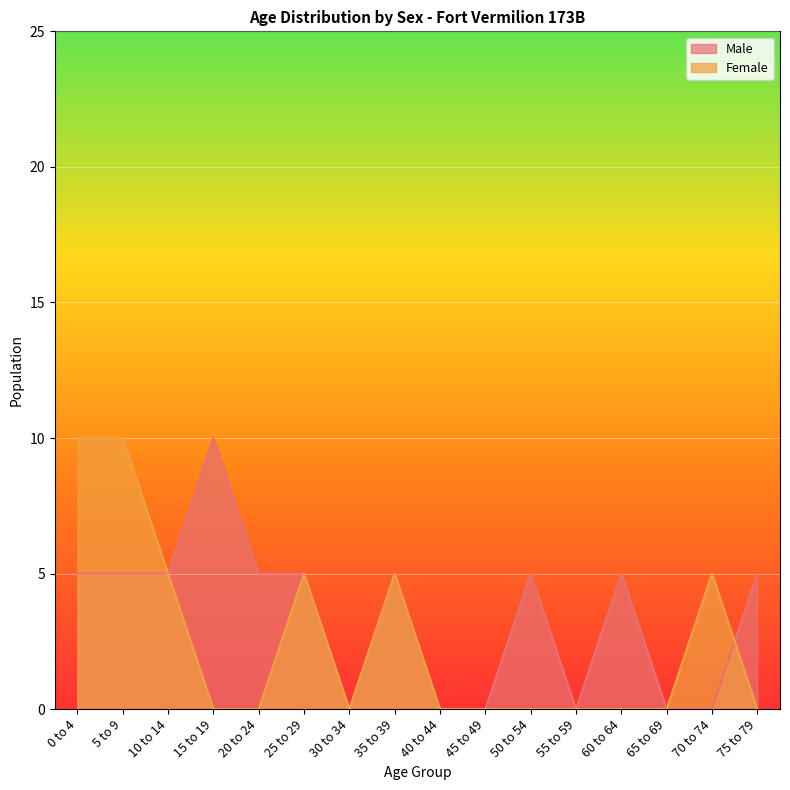

Reading left to right, list all the values displayed in this chart.

Male: 0 to 4=5	5 to 9=5	10 to 14=5	15 to 19=10	20 to 24=5	25 to 29=5	30 to 34=0	35 to 39=5	40 to 44=0	45 to 49=0	50 to 54=5	55 to 59=0	60 to 64=5	65 to 69=0	70 to 74=0	75 to 79=5
Female: 0 to 4=10	5 to 9=10	10 to 14=5	15 to 19=0	20 to 24=0	25 to 29=5	30 to 34=0	35 to 39=5	40 to 44=0	45 to 49=0	50 to 54=0	55 to 59=0	60 to 64=0	65 to 69=0	70 to 74=5	75 to 79=0